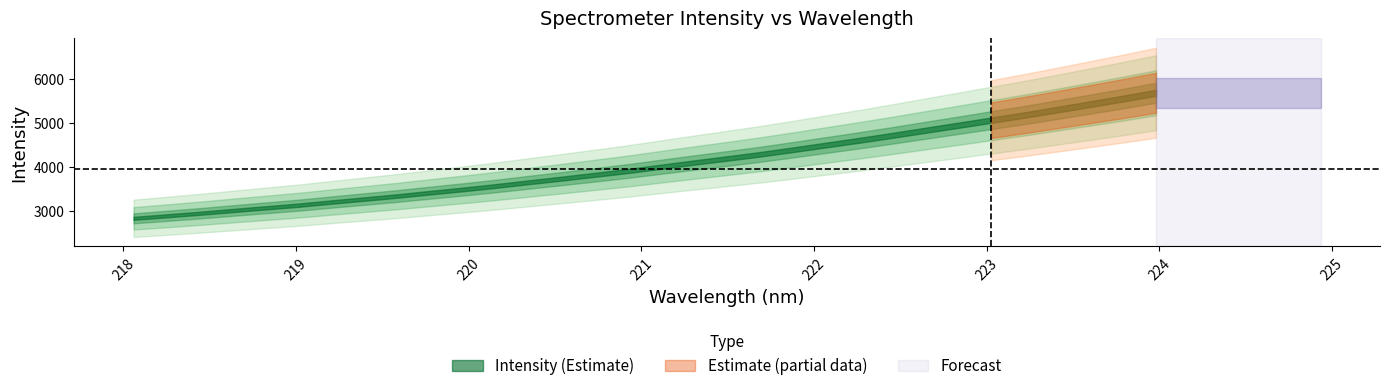

The value of x at 2 is 218.4. True or false?

True